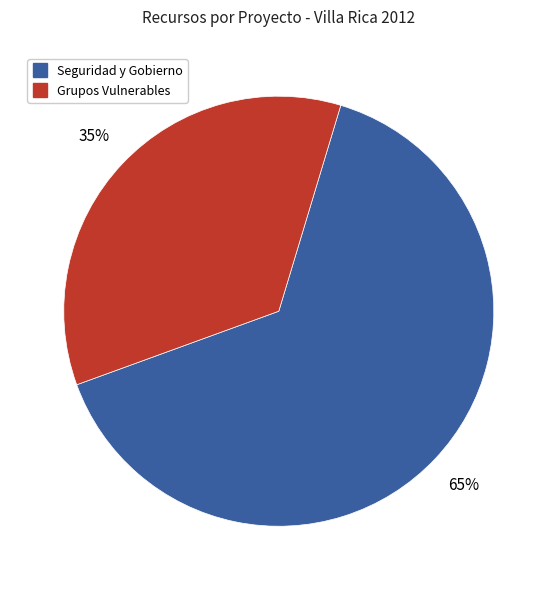

To the nearest percent, what is the average slice percentage?

50%